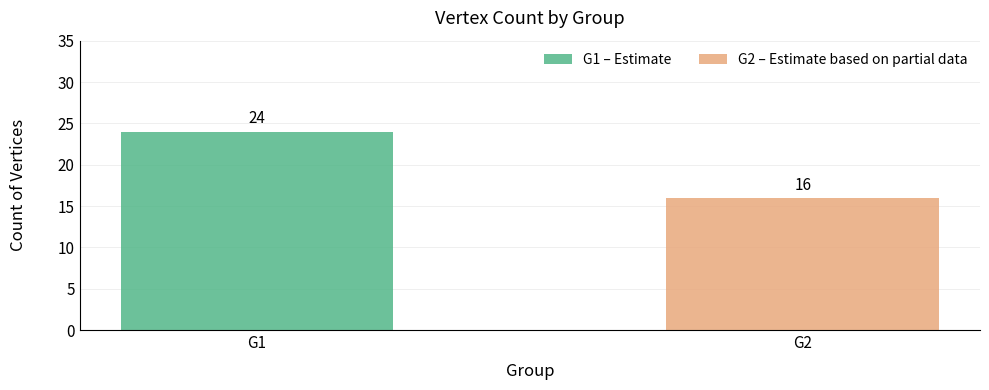

Are the bars grouped side by side (vs. stacked)?

No